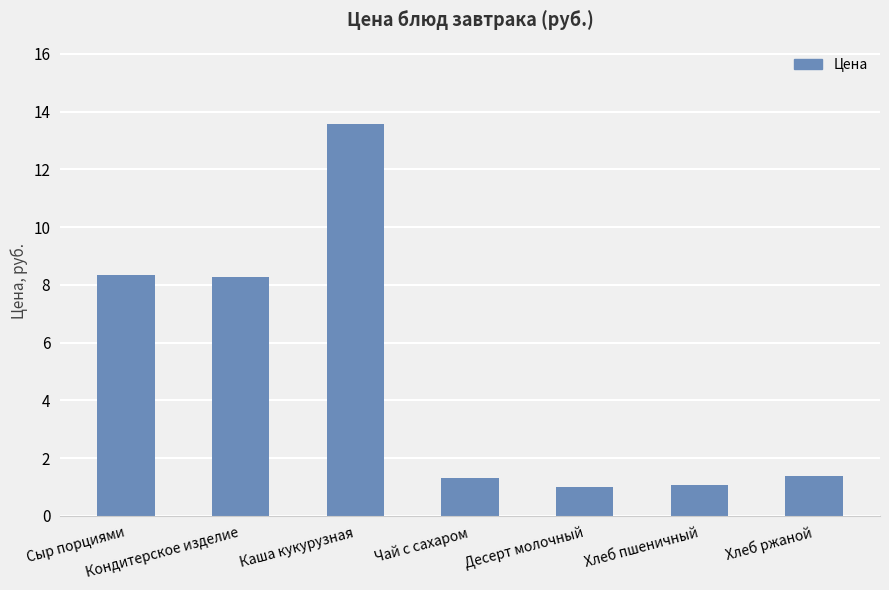

What is the approximate value at Чай с сахаром?

1.3